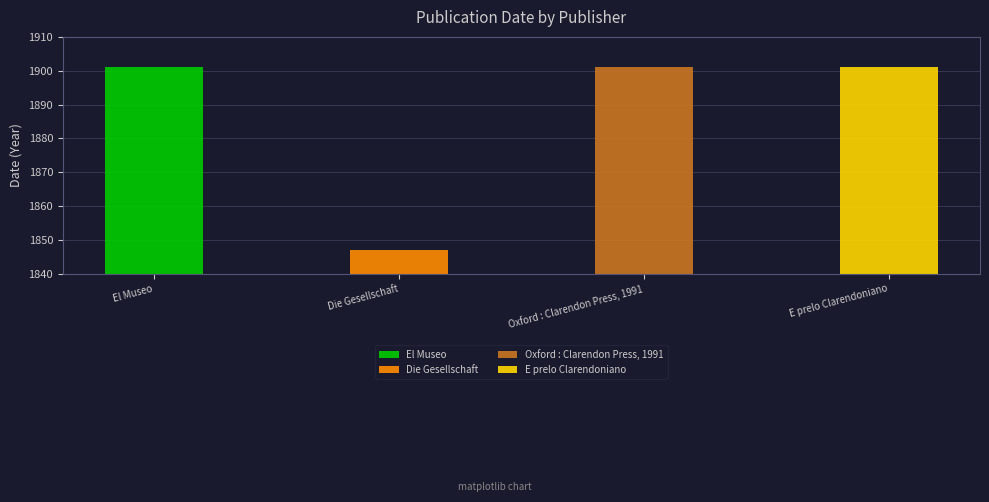

Reading left to right, list all the values displayed in this chart.

El Museo=1901	Die Gesellschaft=1847	Oxford : Clarendon Press, 1991=1901	E prelo Clarendoniano=1901